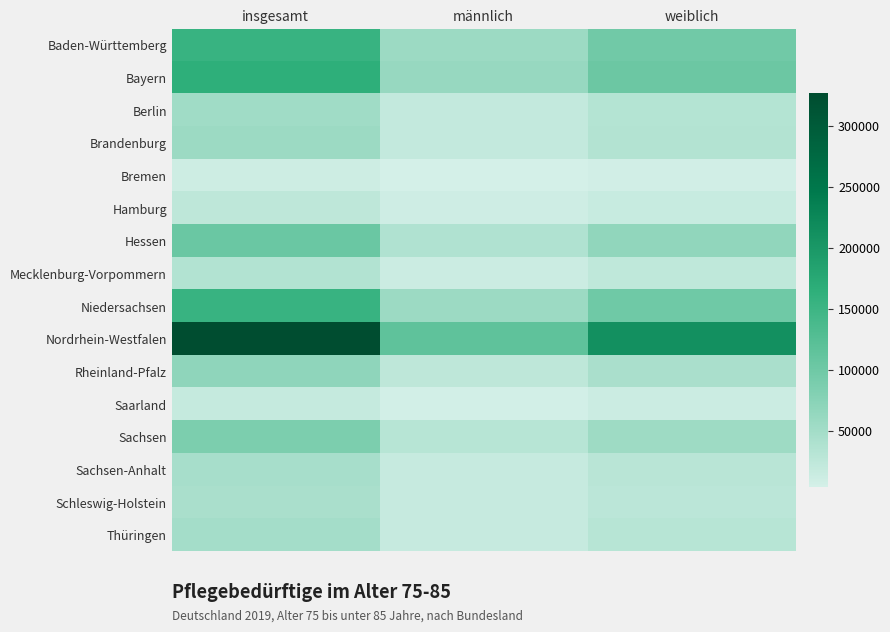

Rank the series by their maximum value, from lowest to highest.

Bremen, Saarland, Hamburg, Mecklenburg-Vorpommern, Schleswig-Holstein, Sachsen-Anhalt, Thüringen, Berlin, Brandenburg, Rheinland-Pfalz, Sachsen, Hessen, Baden-Württemberg, Niedersachsen, Bayern, Nordrhein-Westfalen